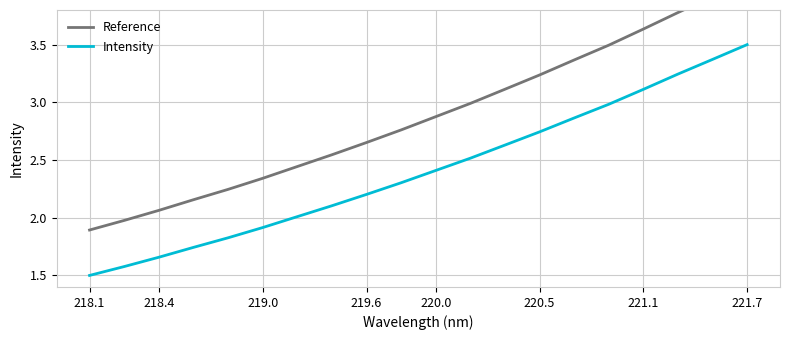

Which category has the lowest value in the Intensity series?

218.1